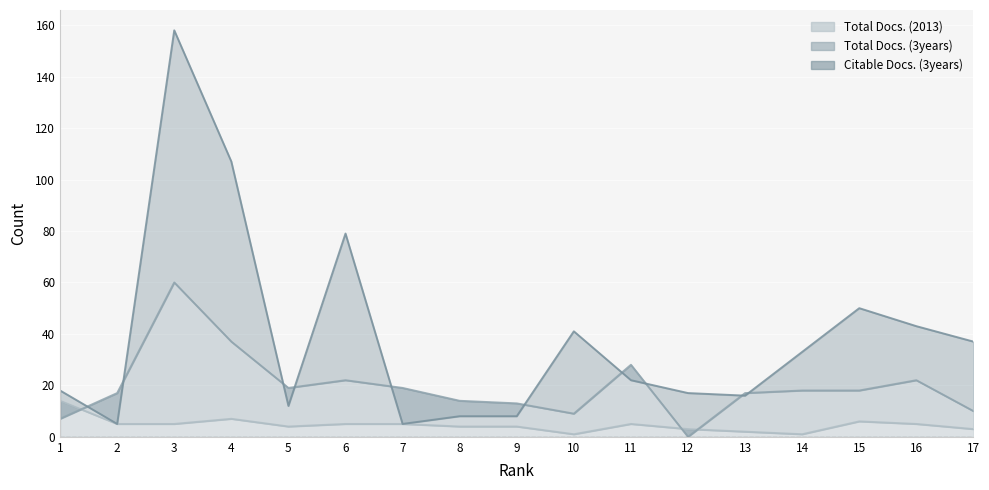

How many data points in Total Docs. (2013) are less than 5?

8